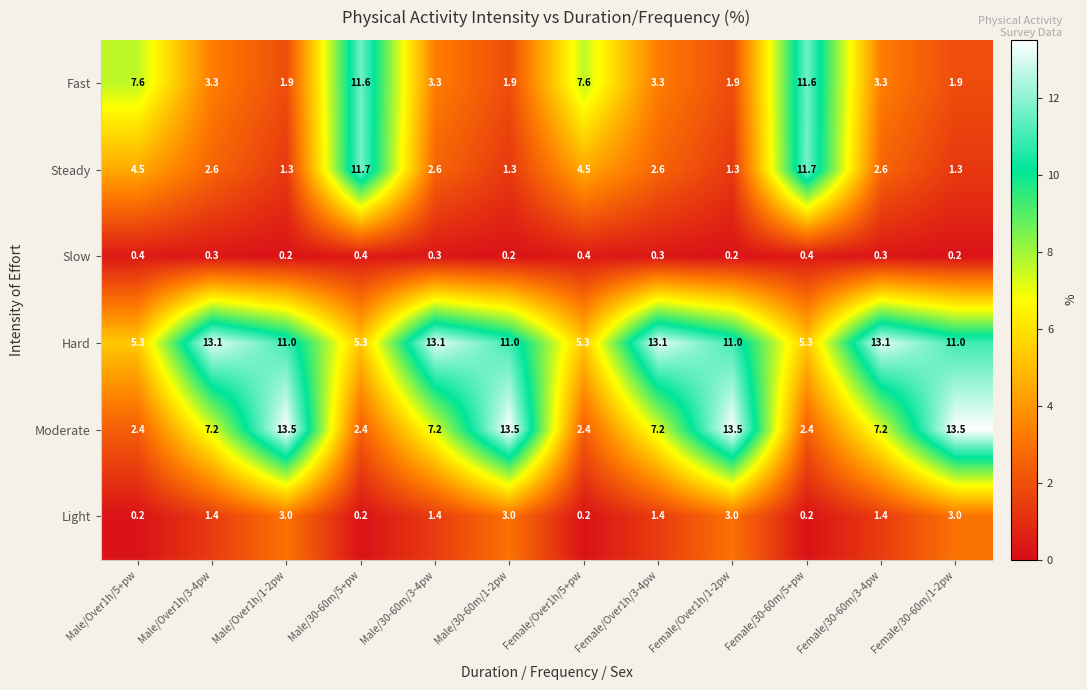

How many categories are shown in the chart?

12